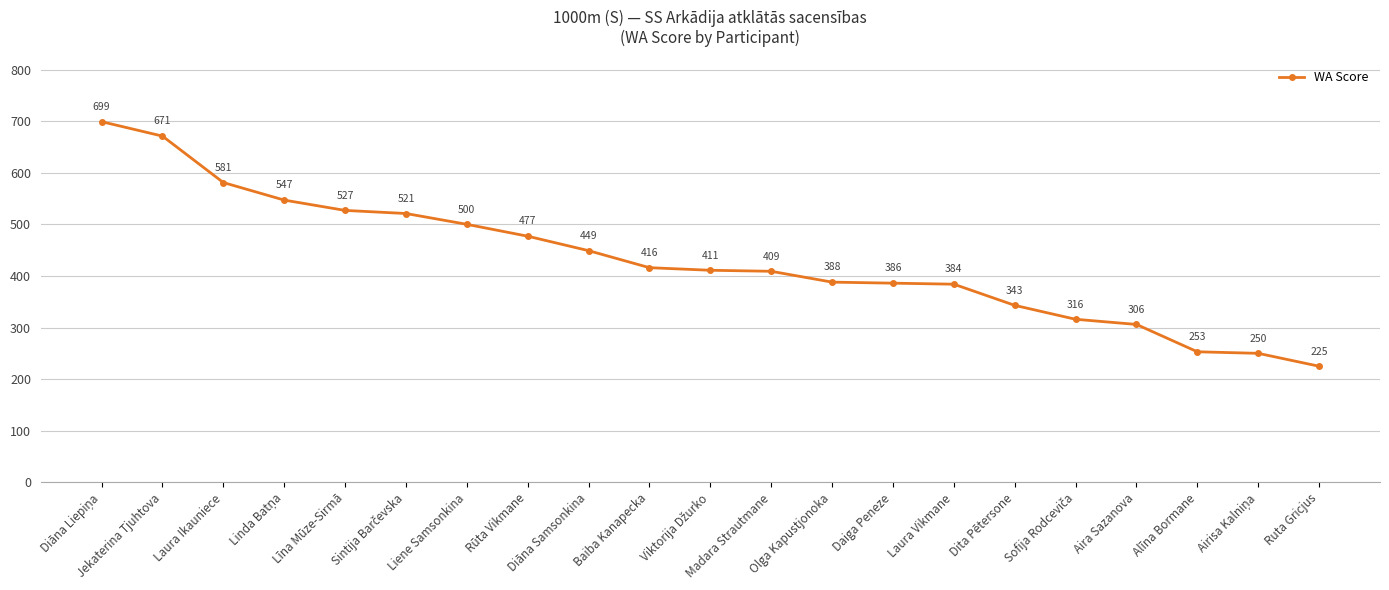

True or false: the data shows 581 at Laura Ikauniece.

True